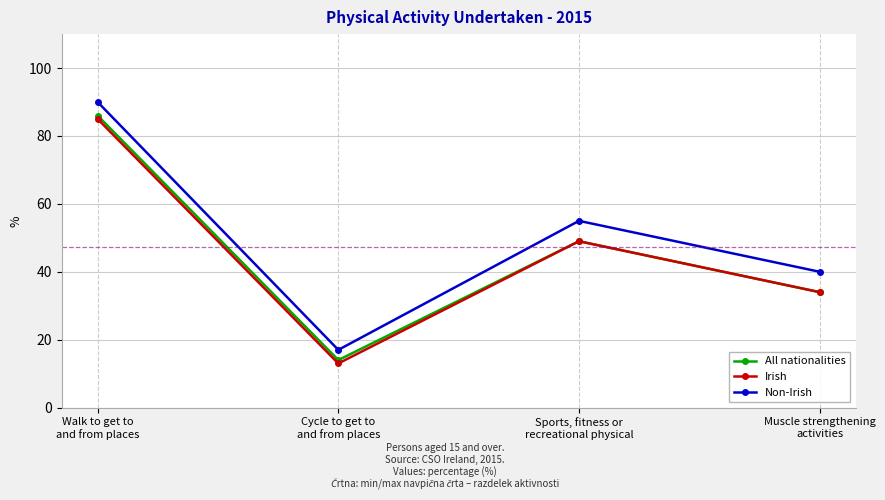

What is the total value across all series at Walk to get to
and from places?

261